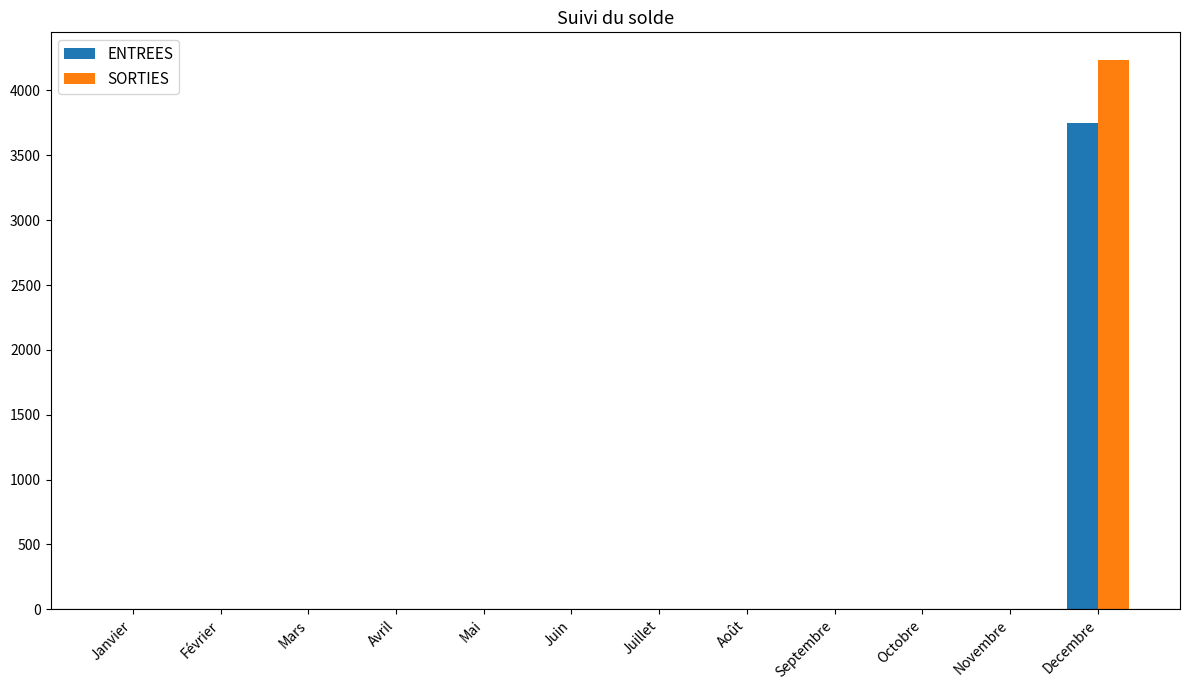

Reading left to right, transcribe all the data shown in this chart.

ENTREES: Janvier=0.0	Février=0.0	Mars=0.0	Avril=0.0	Mai=0.0	Juin=0.0	Juillet=0.0	Août=0.0	Septembre=0.0	Octobre=0.0	Novembre=0.0	Decembre=3752.2
SORTIES: Janvier=0.0	Février=0.0	Mars=0.0	Avril=0.0	Mai=0.0	Juin=0.0	Juillet=0.0	Août=0.0	Septembre=0.0	Octobre=0.0	Novembre=0.0	Decembre=4236.6